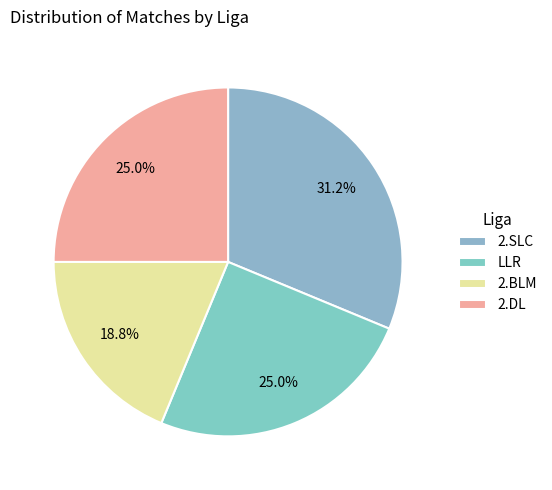

To the nearest percent, what is the difference between the LLR and 2.BLM slice percentages?

6%